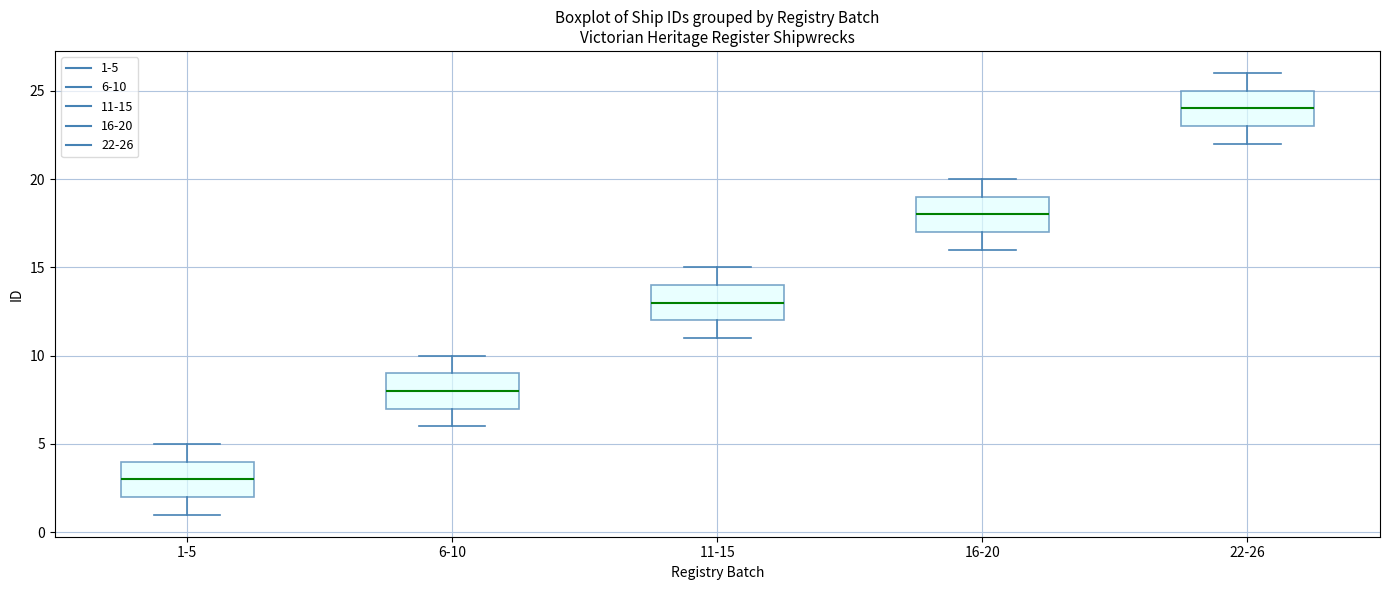

Where does the upper whisker of the box for 11-15 end on the y-axis? The values are not printed on the chart, so give them approximately, as read against the axis.

15